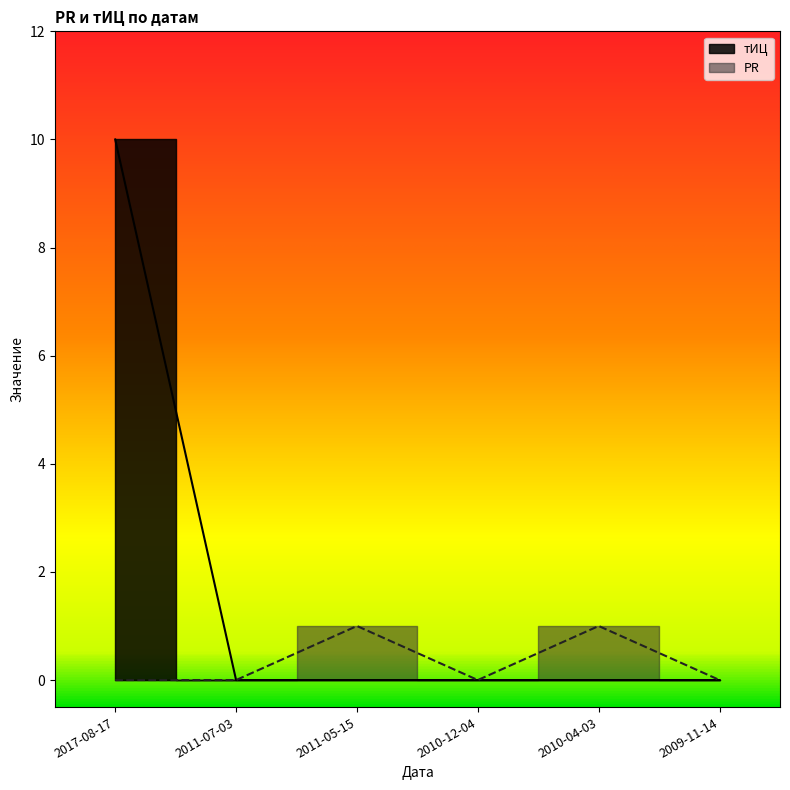

Where is the first local maximum for PR?

2011-05-15